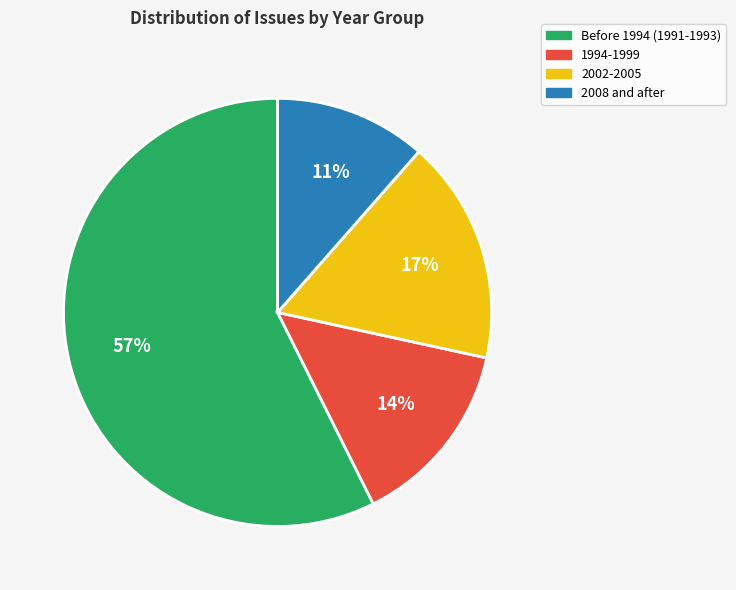

Does any single category account for the majority?

Yes